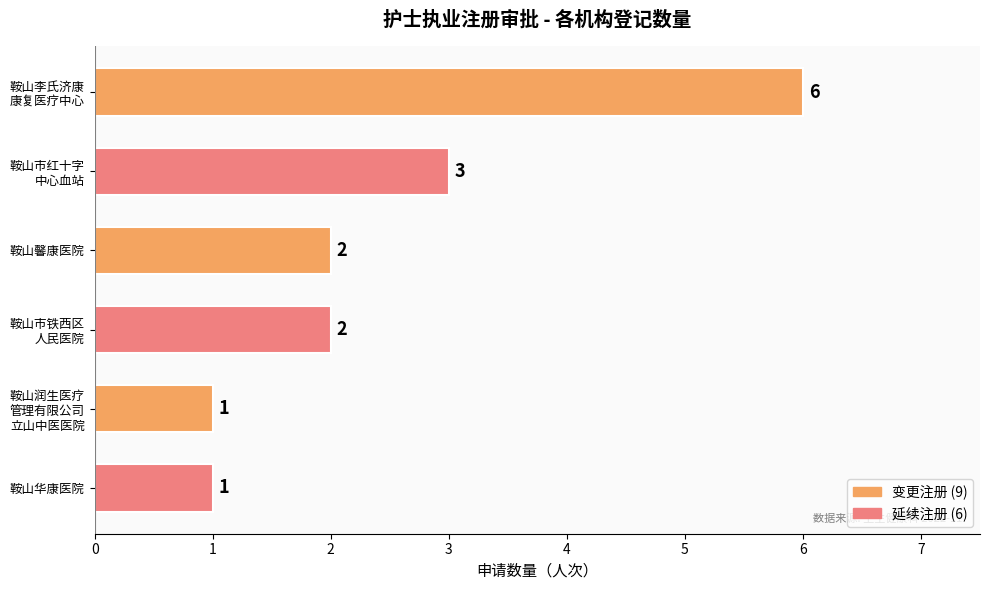

What is the sum of all values?

15